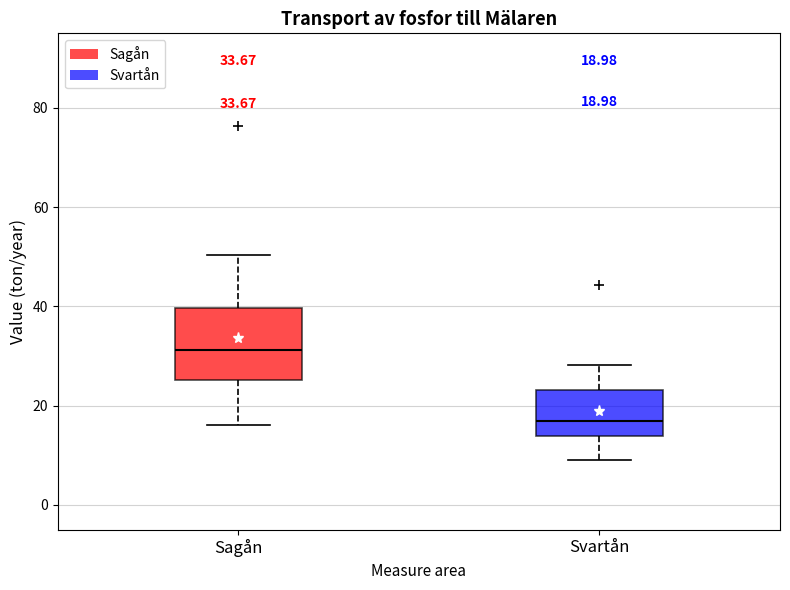

Which box has the highest median line?

Sagån